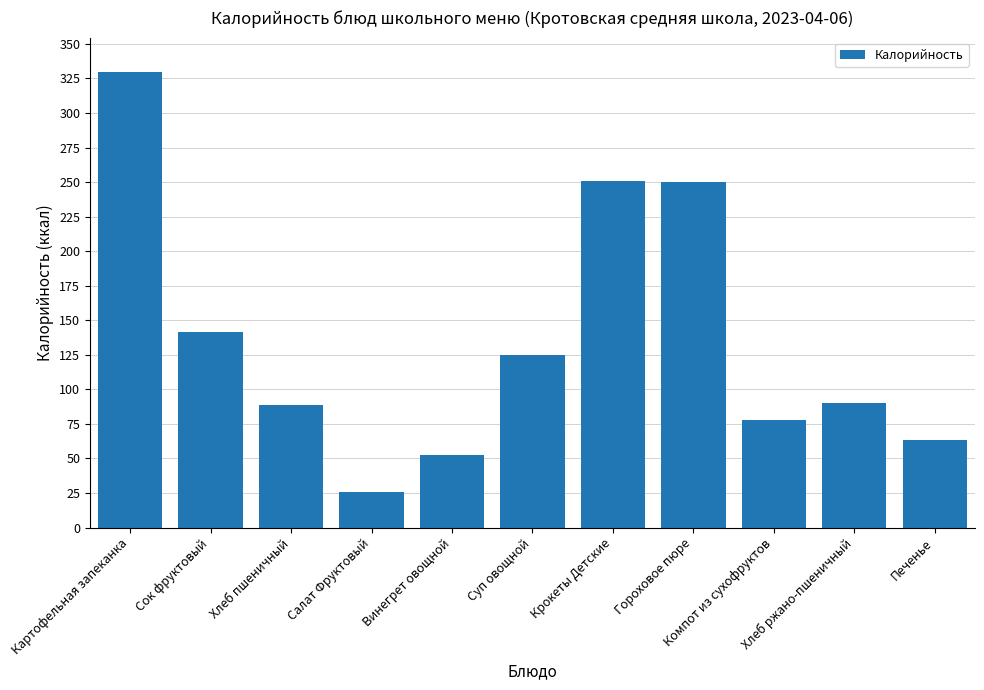

What is the difference between the maximum and second lowest values?

276.8